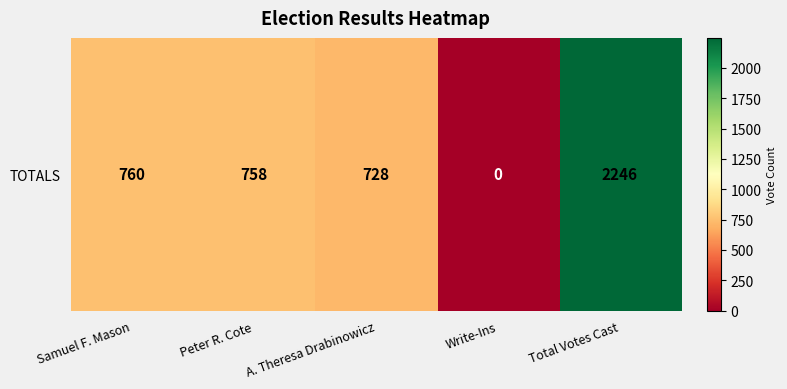

Which label corresponds to the smallest value in the chart?

Write-Ins